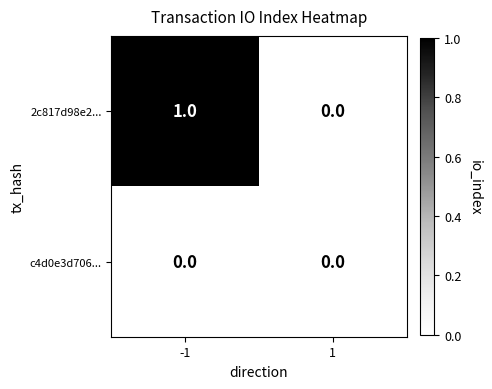

Rank the series by their maximum value, from lowest to highest.

c4d0e3d706..., 2c817d98e2...